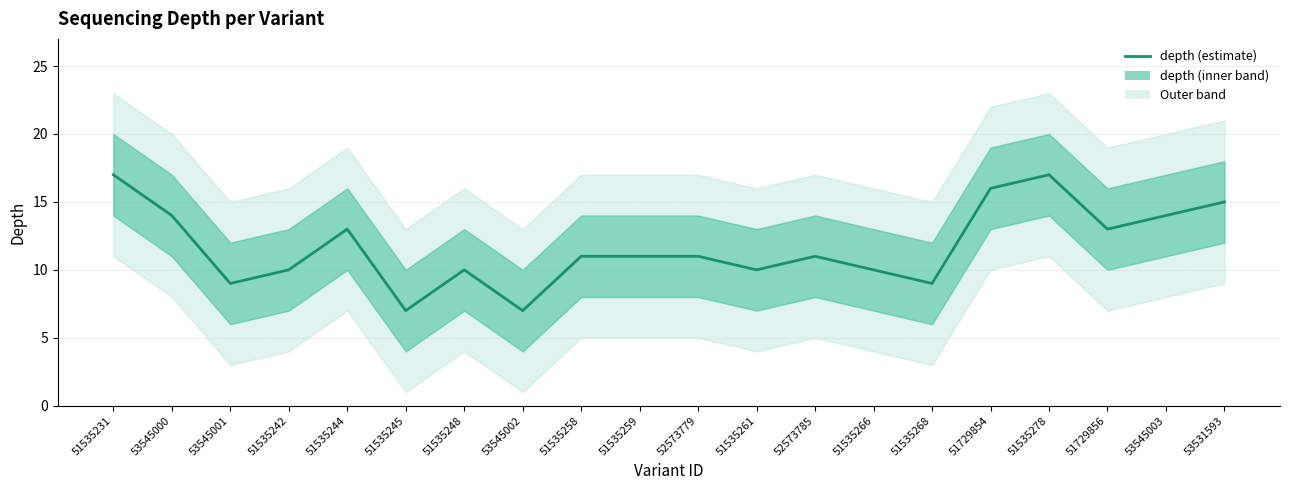

What is the change in value from 51535261 to 53545003?

+4